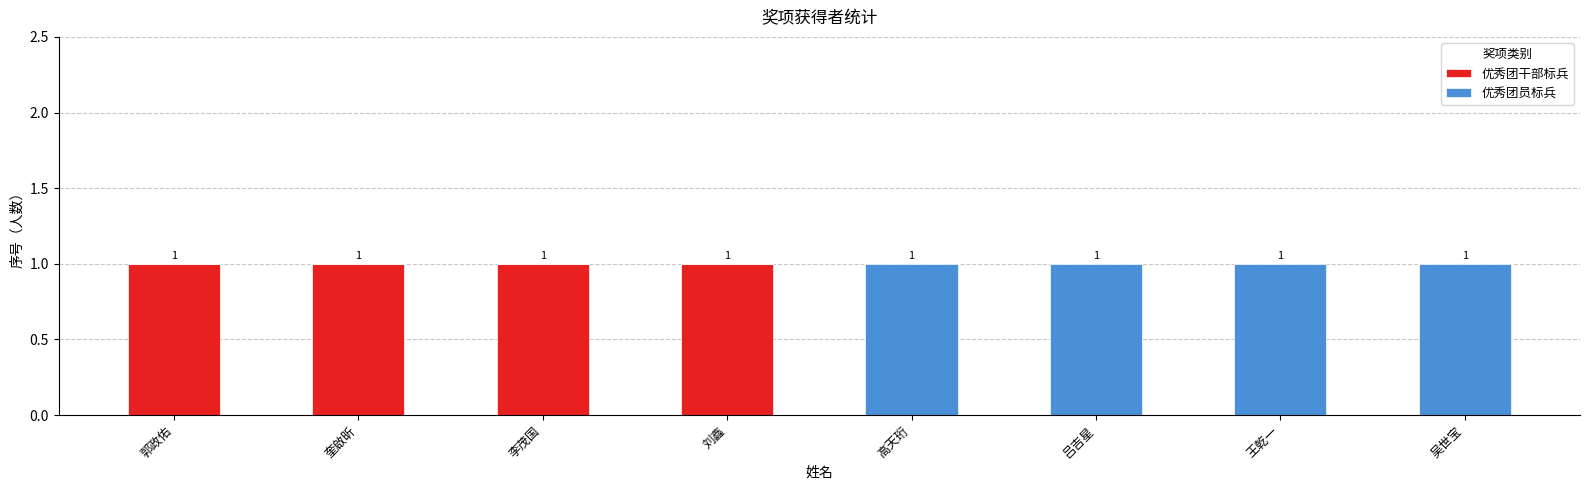

Reading left to right, list the values for the 优秀团干部标兵 series.

郭政佑=1	奎啟昕=1	李茂国=1	刘鑫=1	高天珩=0	吕吉星=0	王乾一=0	吴世宝=0